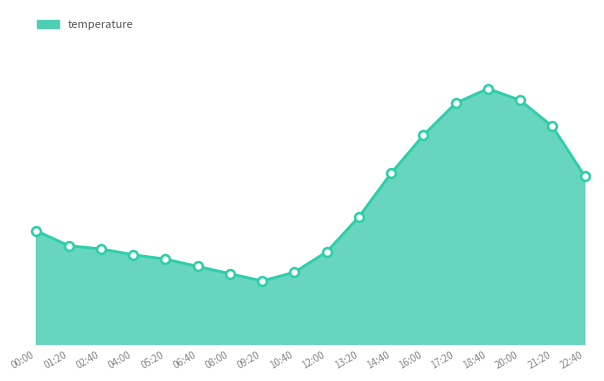

Which has a higher value, 10:40 or 06:40?

06:40